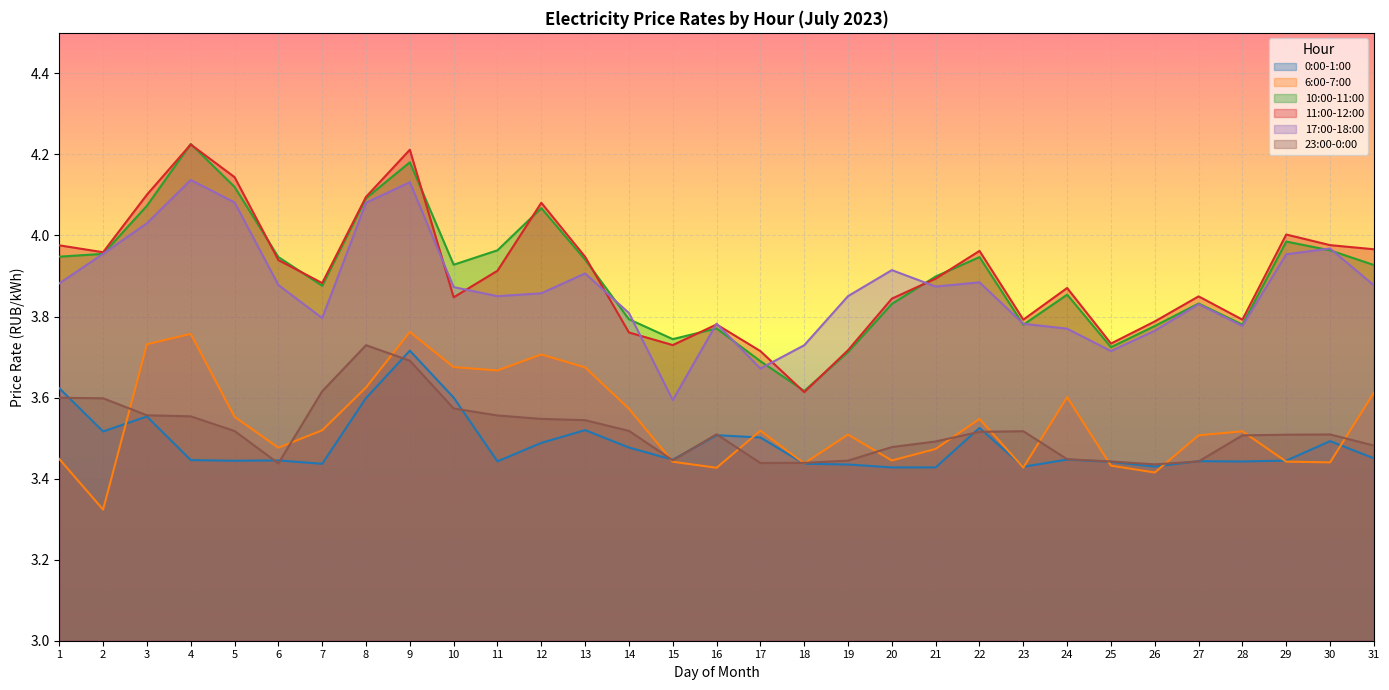

True or false: 11:00-12:00 and 10:00-11:00 cross at least once.

True